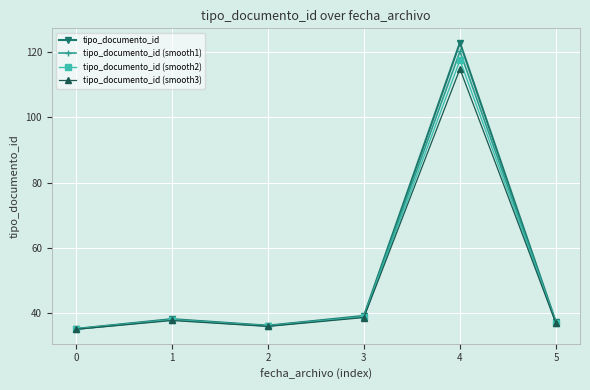

Where is the first local maximum for tipo_documento_id (smooth3)?

1